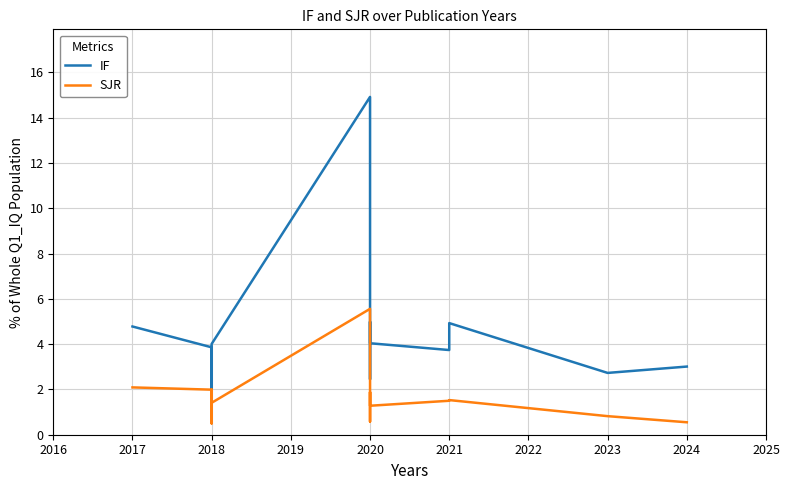

Count the number of data series in this chart.

2